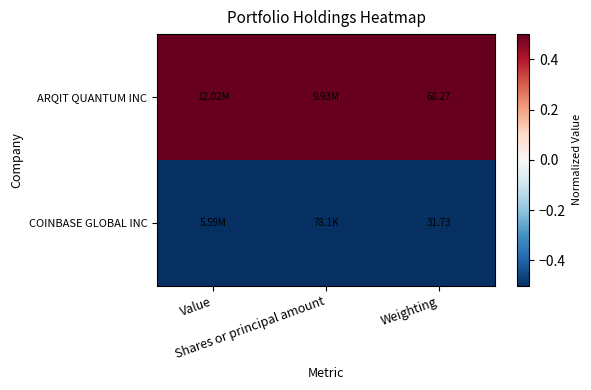

Which series changed the most between Value and Weighting?

ARQIT QUANTUM INC